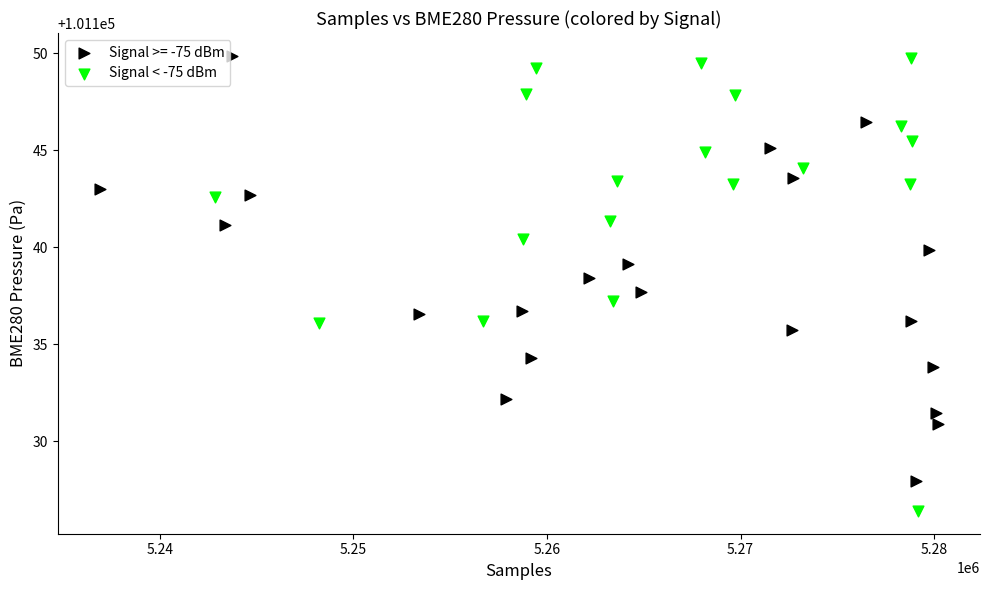

Which series has the largest Y range (max minus min)?

Signal < -75 dBm